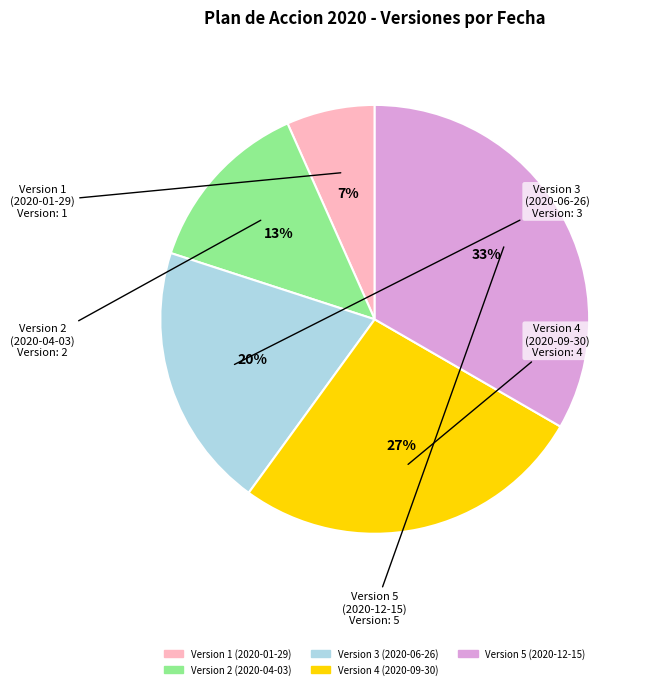

To the nearest percent, what portion does Version 5 (2020-12-15) represent?

33%